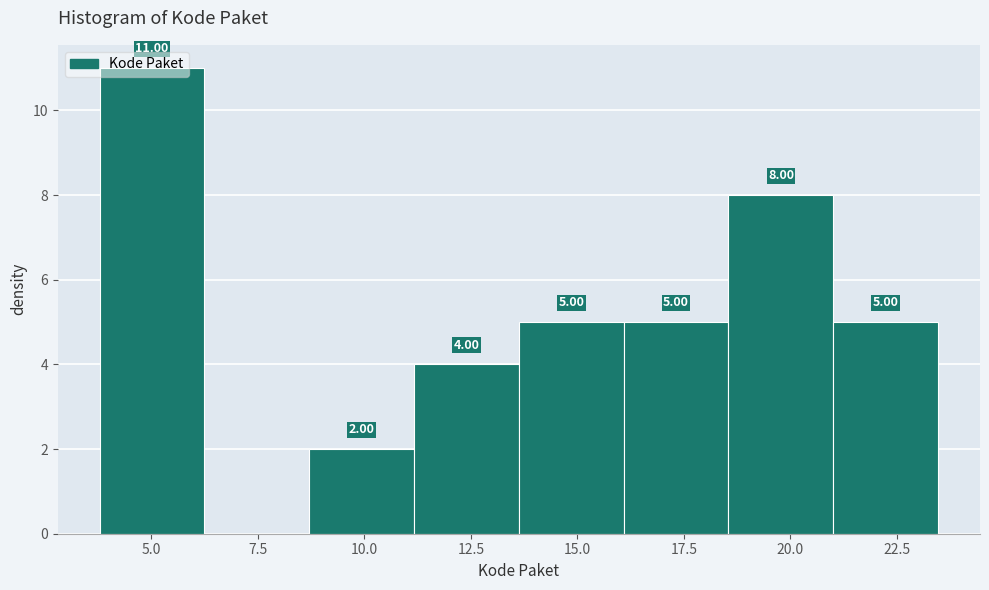

Over which range of the x-axis is the bar tallest?

4.0 to 6.0